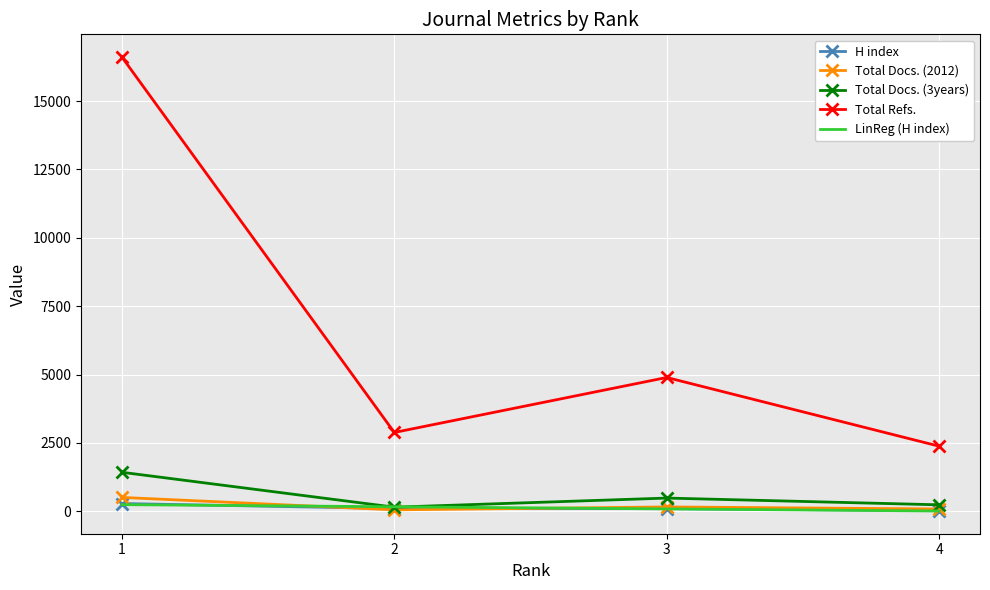

What is the greatest value displayed?

16612.0